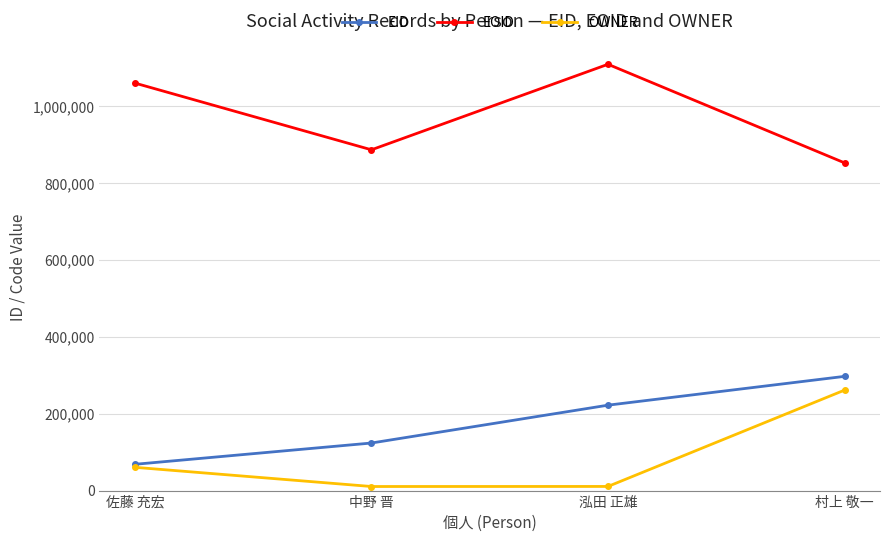

What is the label of the 3rd point from the left?

泓田 正雄